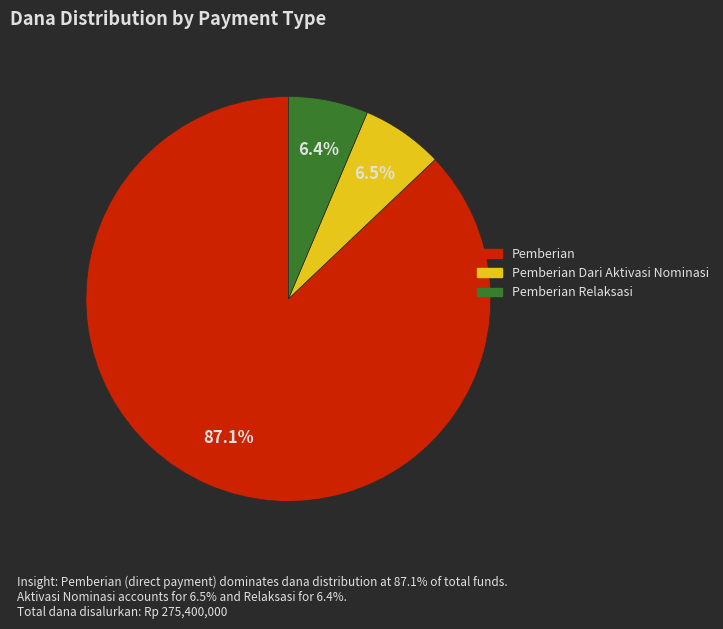

Does any single category account for the majority?

Yes